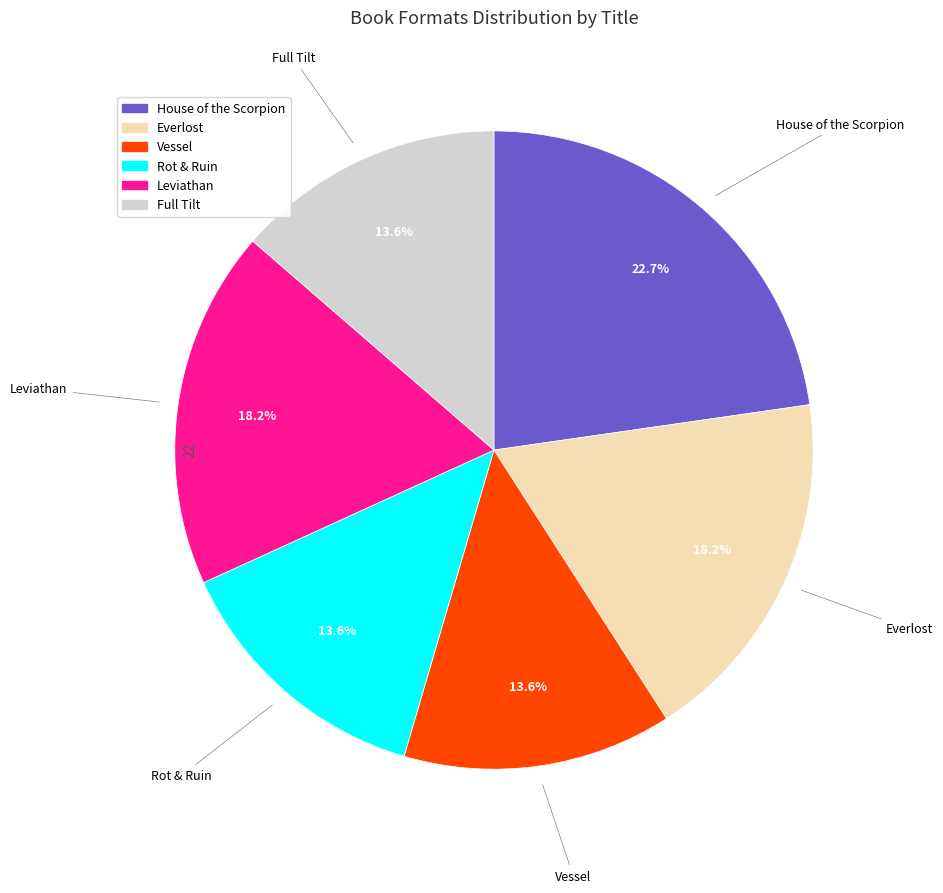

To the nearest percent, what percentage of the pie is Leviathan?

18%